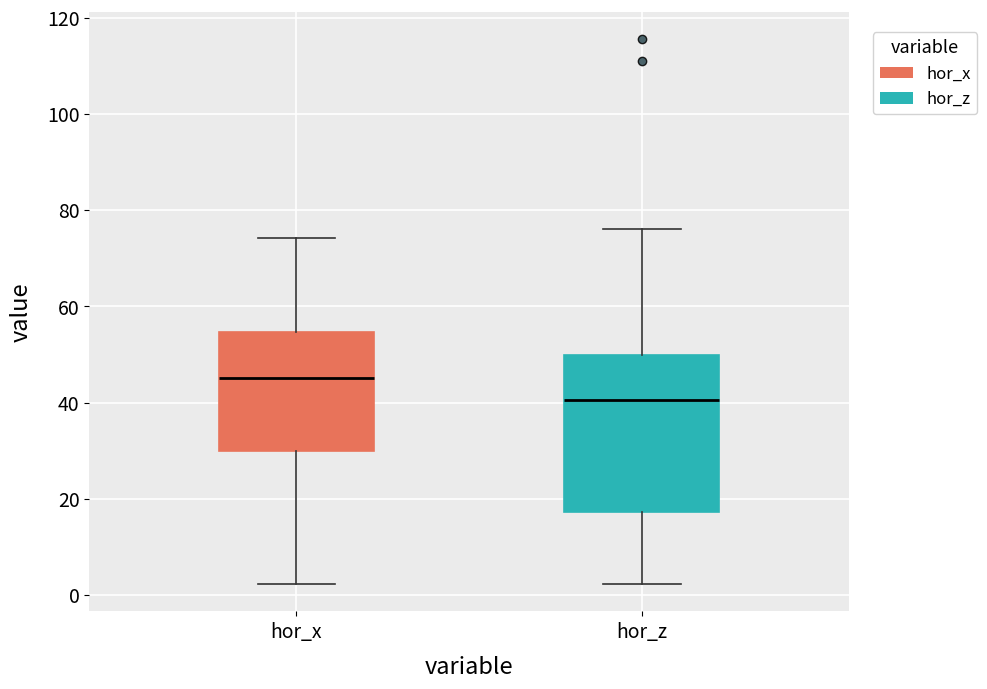

Reading left to right, read every box against the y-axis: the position of its median line, the range the box covers, and the ends of its whiskers. The values are not printed on the chart, so give them approximately, as read against the axis.

hor_x: median 46, box 30 to 54, whiskers 2 to 74
hor_z: median 40, box 18 to 50, whiskers 2 to 76